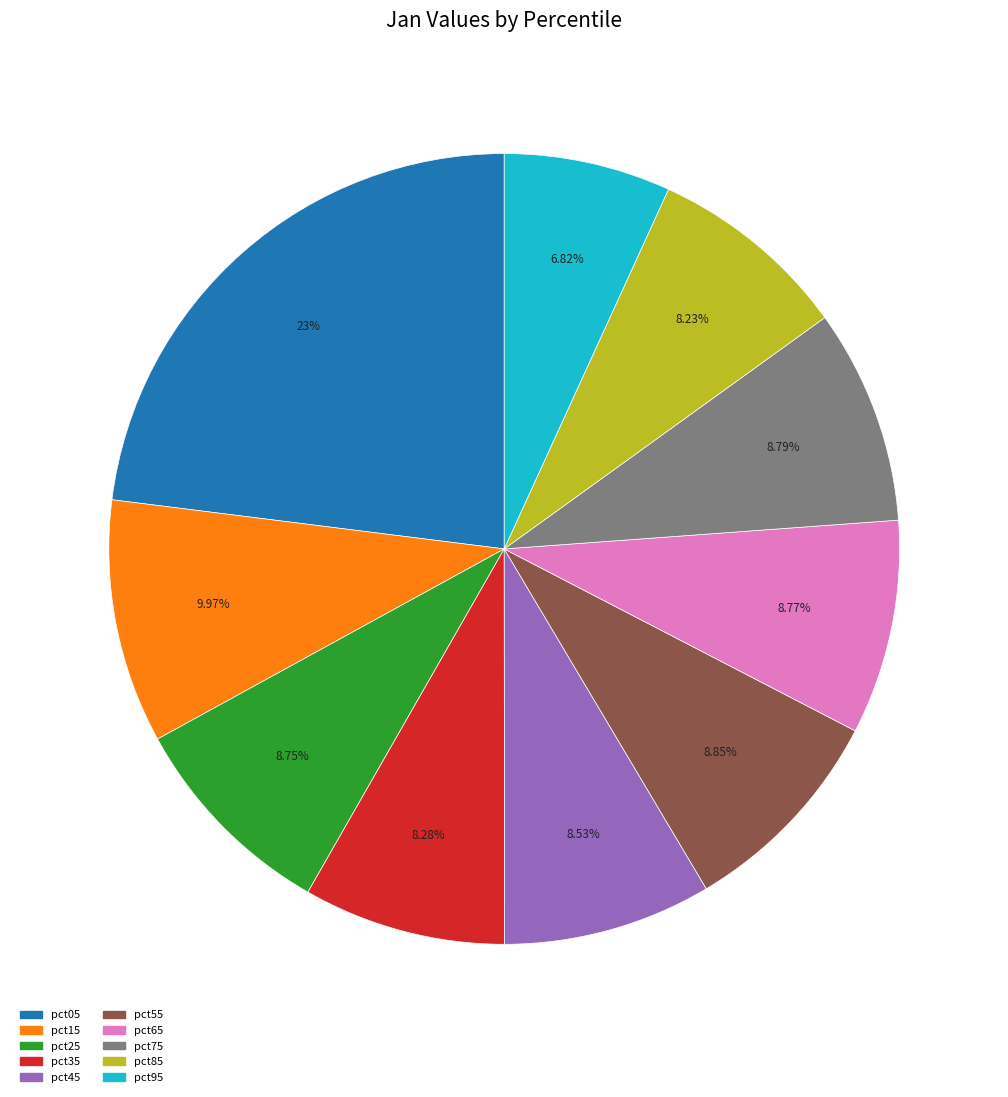

Is pct25 the majority of the pie?

No